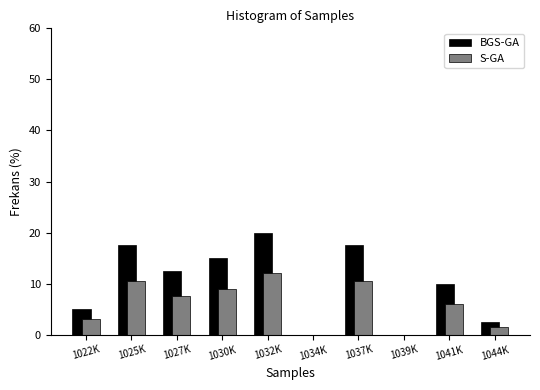

Reading left to right, extract all data points from this chart.

BGS-GA: 1022K=5.0	1025K=17.5	1027K=12.5	1030K=15.0	1032K=20.0	1034K=0.0	1037K=17.5	1039K=0.0	1041K=10.0	1044K=2.5
S-GA: 1022K=3.0	1025K=10.5	1027K=7.5	1030K=9.0	1032K=12.0	1034K=0.0	1037K=10.5	1039K=0.0	1041K=6.0	1044K=1.5